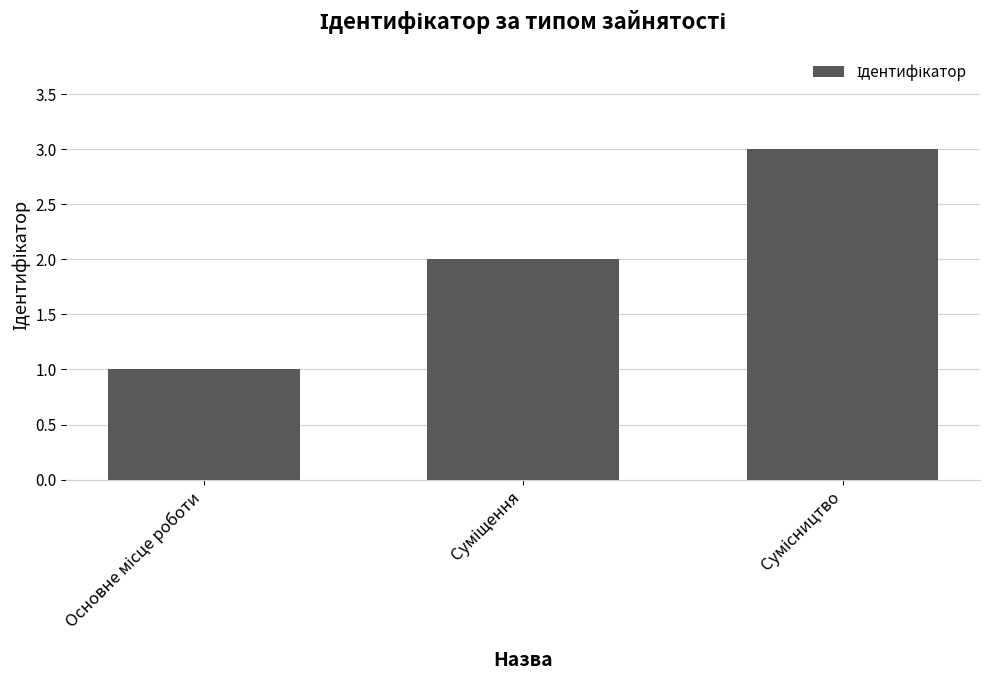

Reading left to right, what are all the values shown in this chart?

1	2	3